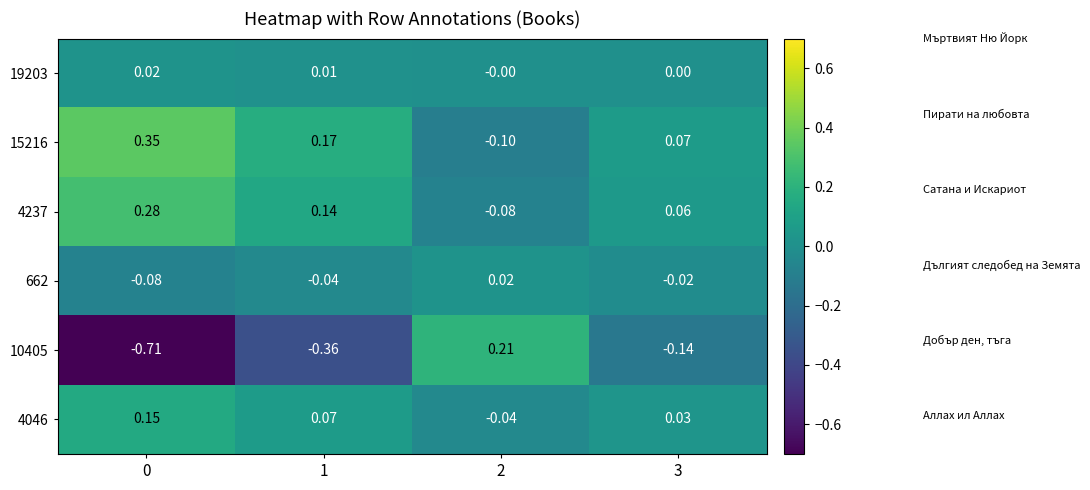

At how many categories does at least one series exceed 0?

4